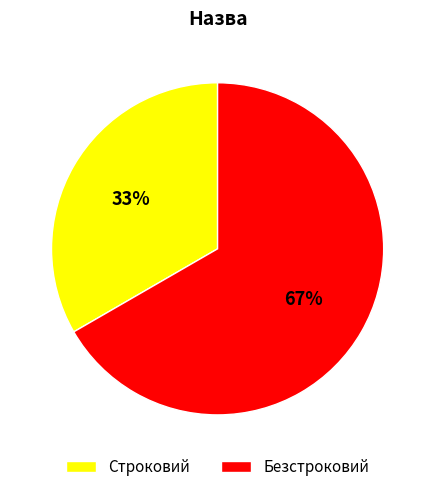

Which slice is the largest?

Безстроковий